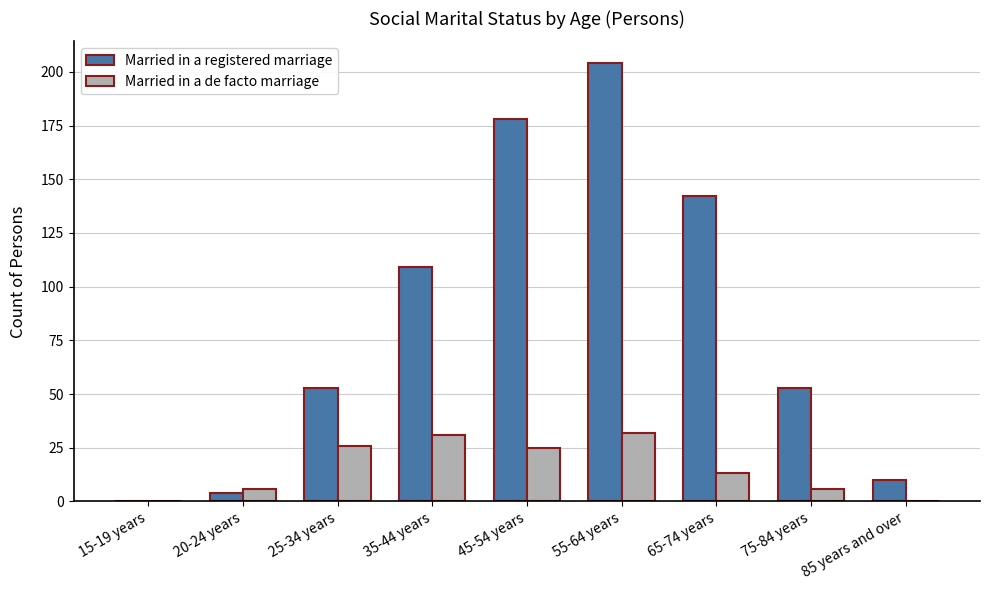

At which category is the sum across all series the highest?

55-64 years